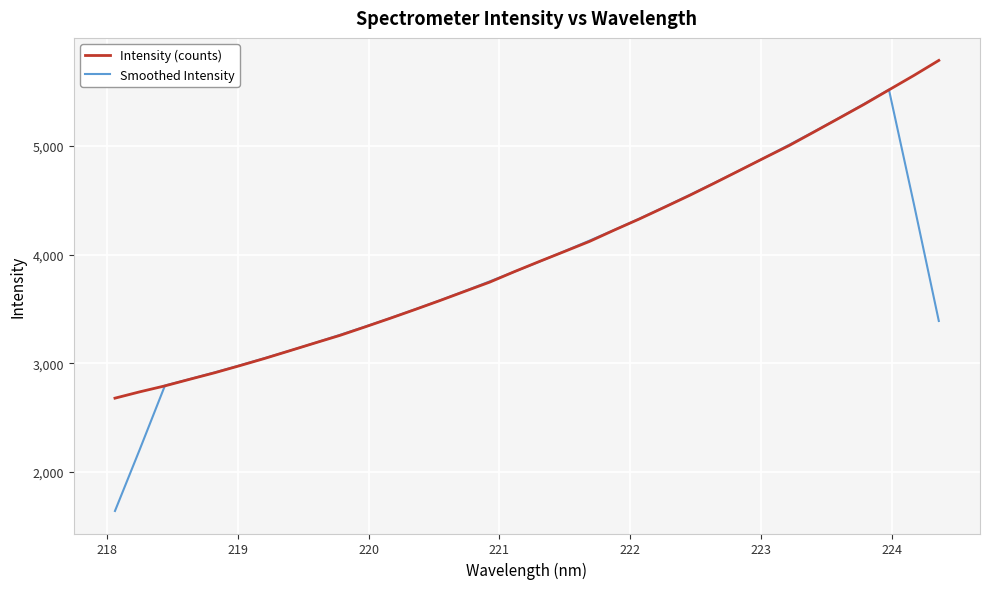

Which series has the widest spread of values?

Smoothed Intensity